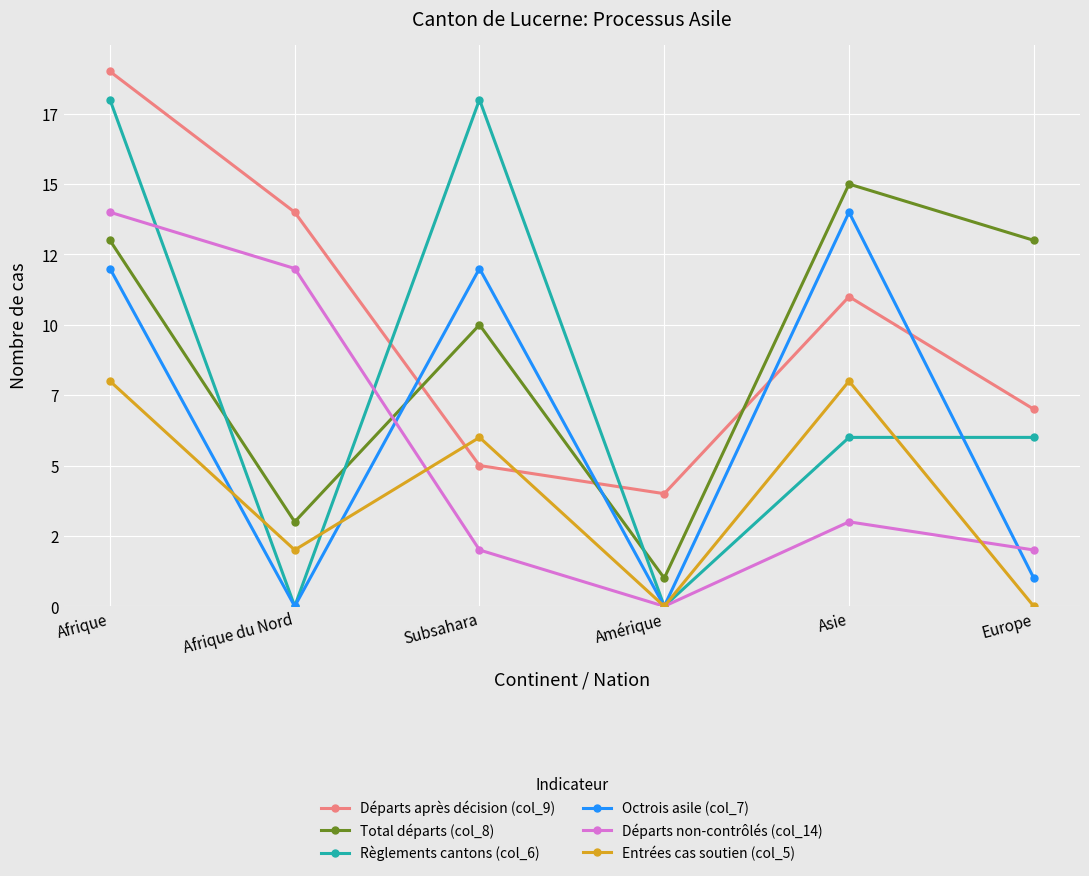

What is the label of the 1st point from the left?

Afrique